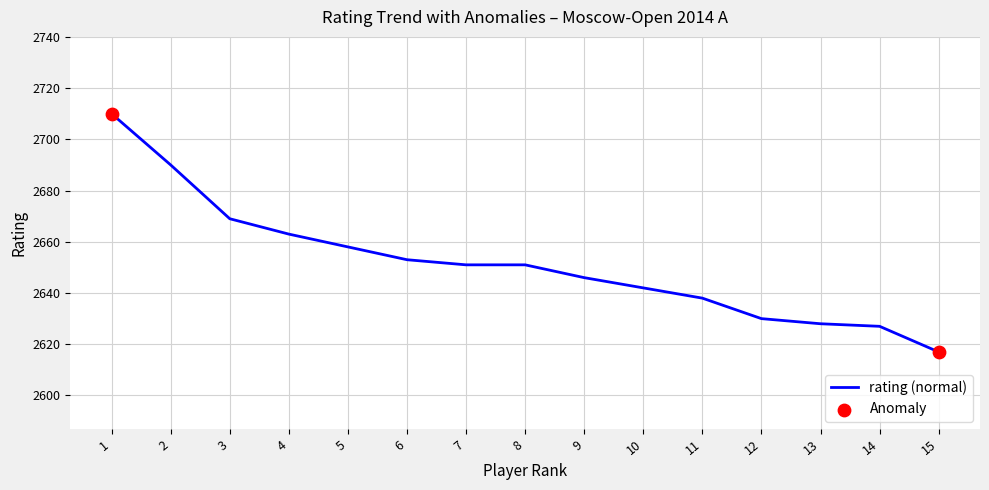

Which has a higher value, 6 or 12?

6